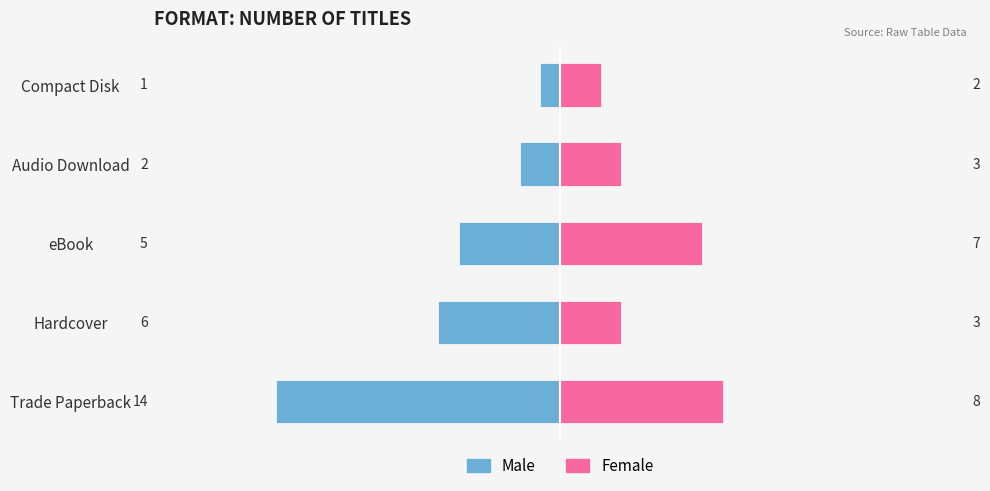

Is it true that Male equals -7 at Trade Paperback?

False